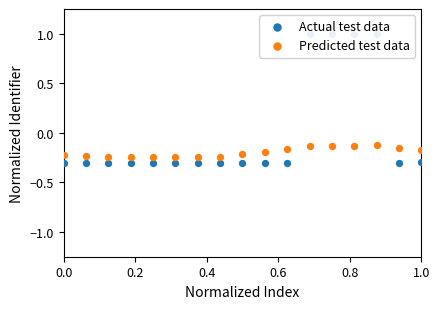

At how many categories does at least one series exceed 0?

4